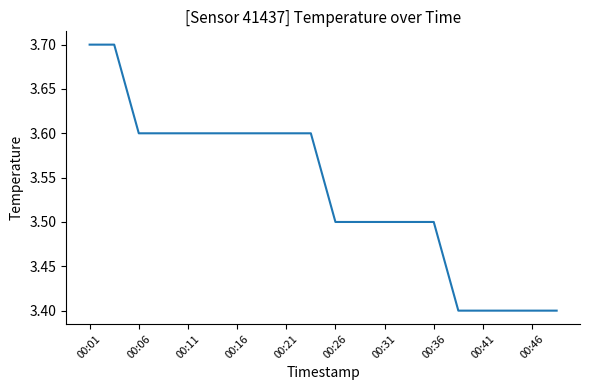

What is the smallest value displayed?

3.4